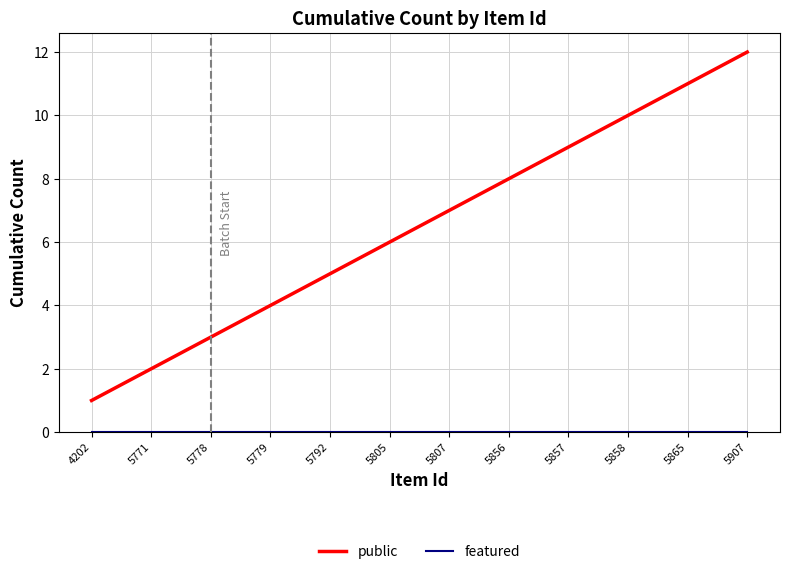

Which category has the highest value across all series?

5907